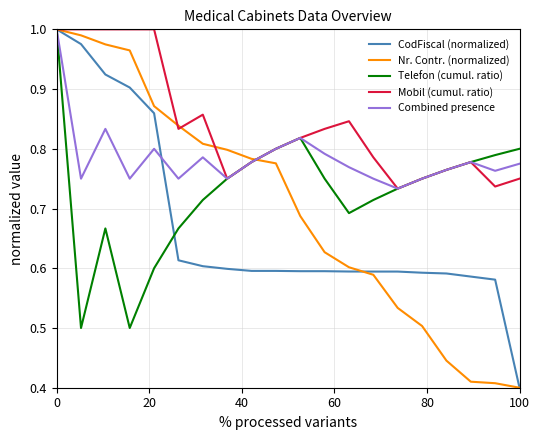

Which series has the largest total across all categories?

Mobil (cumul. ratio)